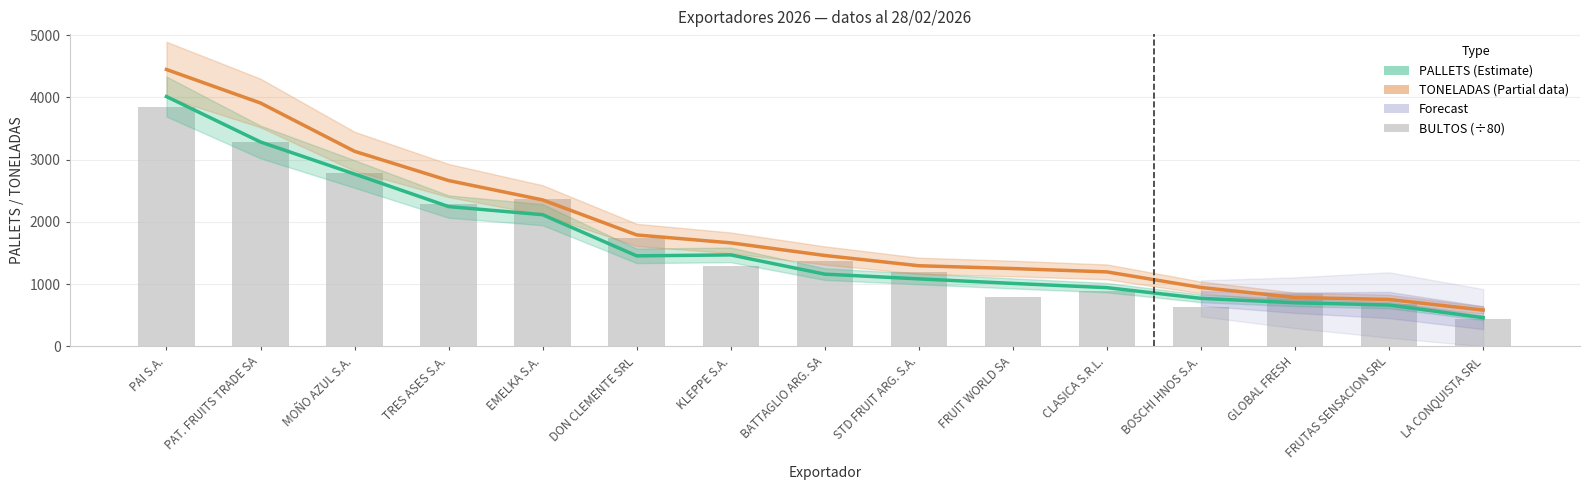

What is the sum of the BULTOS (÷80) values at LA CONQUISTA SRL and BOSCHI HNOS S.A.?

1072.5